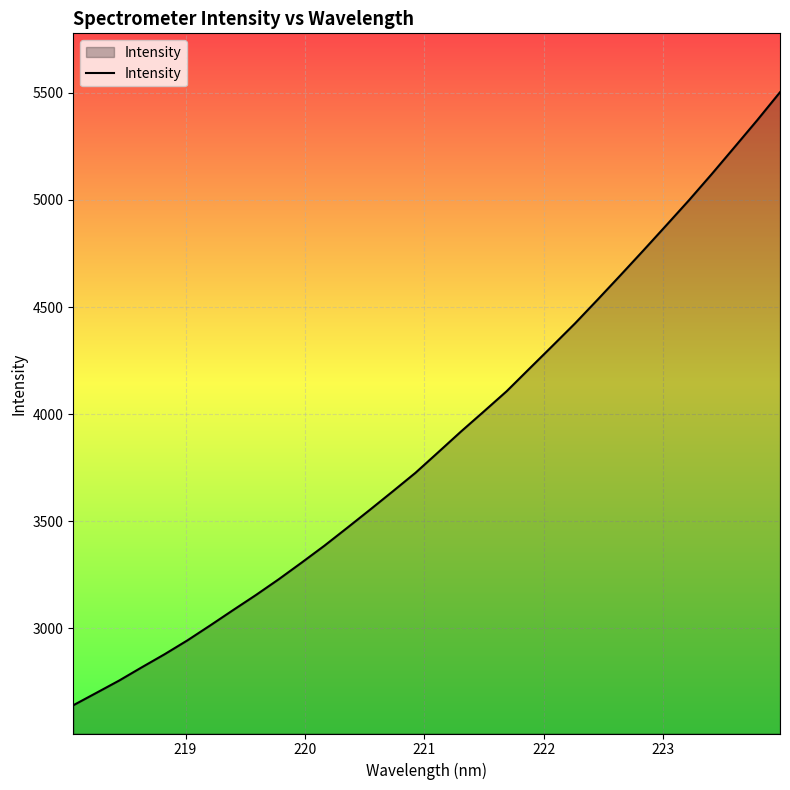

What is the difference between the maximum and minimum values?

2864.3